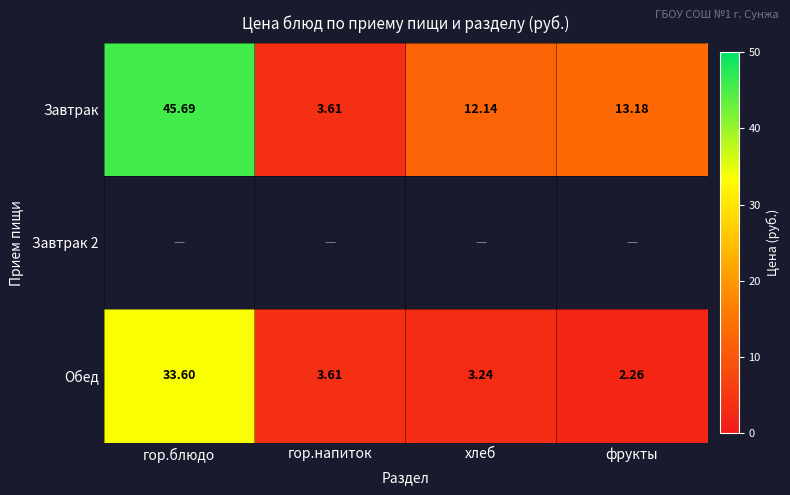

At which label is Обед closest to 17?

гор.напиток